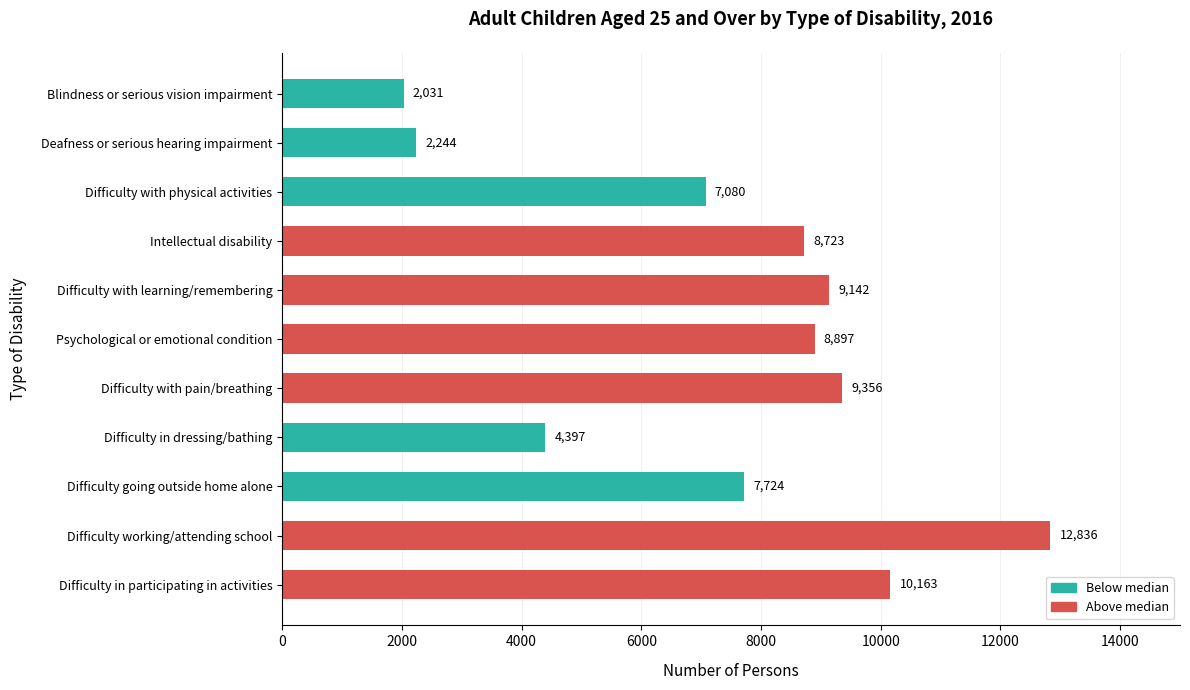

What is the label of the 7th bar from the bottom?

Difficulty with learning/remembering